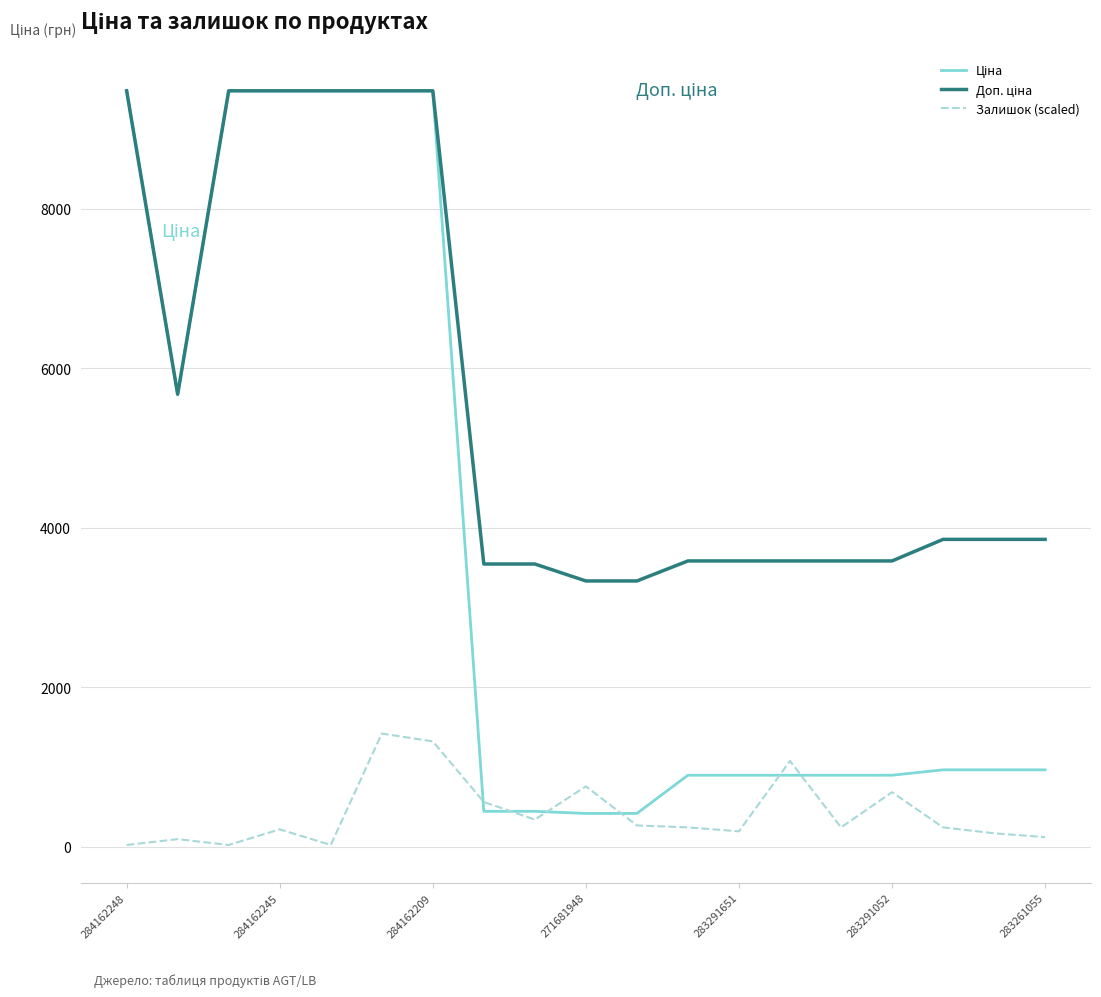

What is the greatest value displayed?

9480.1